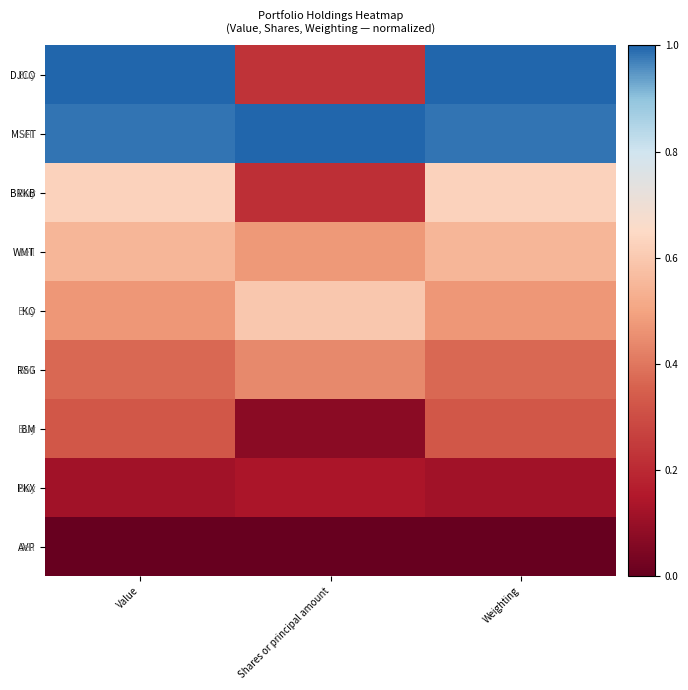

The value of WMT at Shares or principal amount is 0.5. True or false?

True